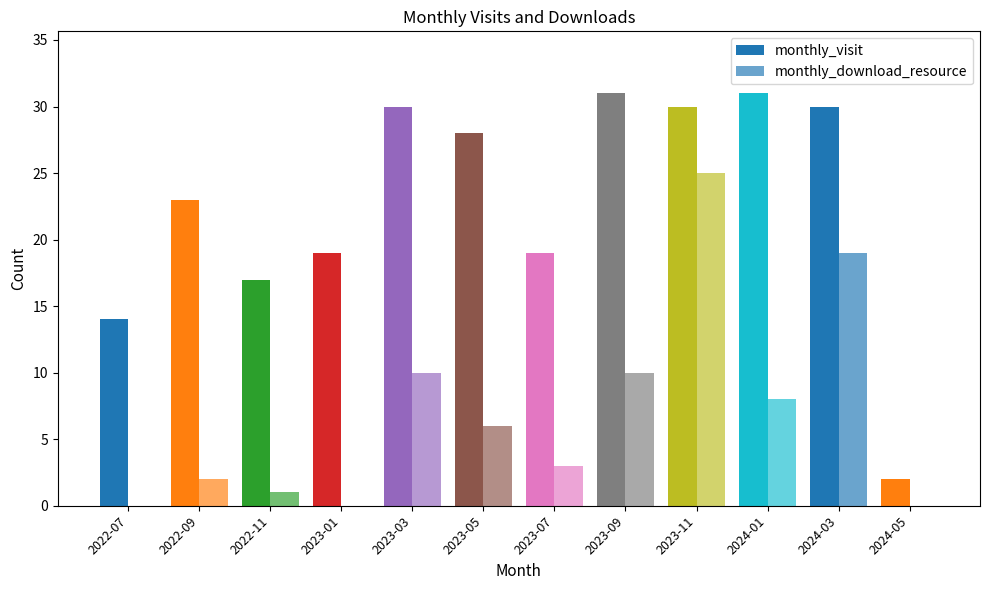

Count the number of data series in this chart.

2